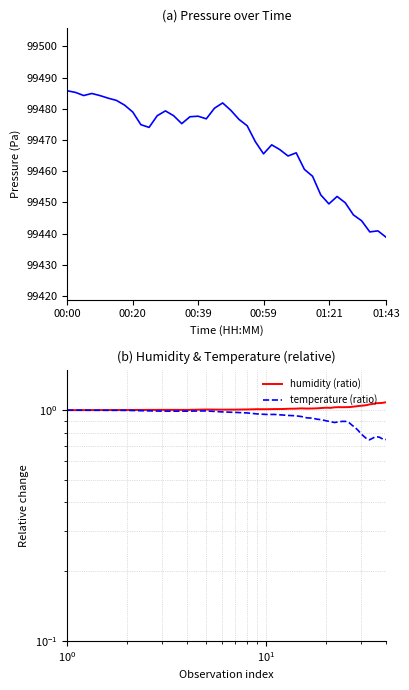

The humidity (ratio) series shows 1.8 at 13. True or false?

False